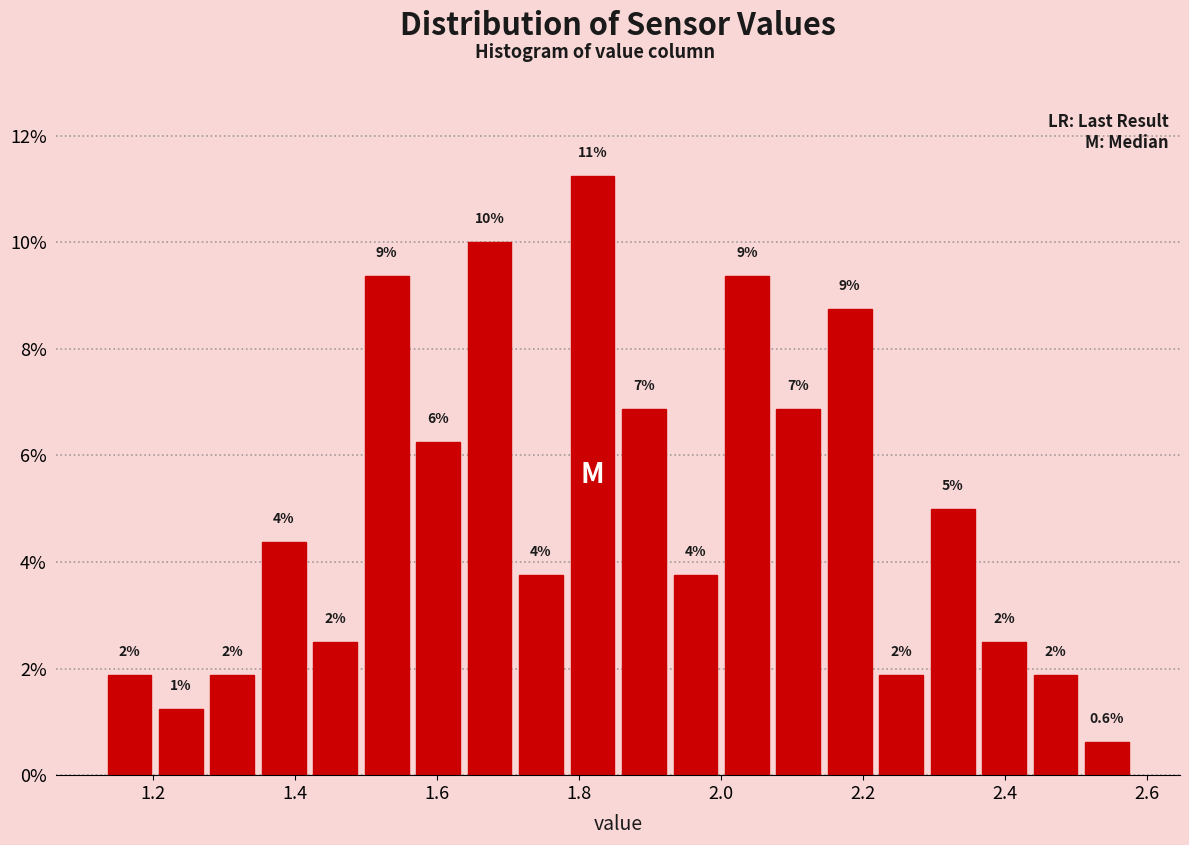

Around what value on the x-axis is the tallest bar? Give the approximate position of its centre, as read against the axis.

1.82